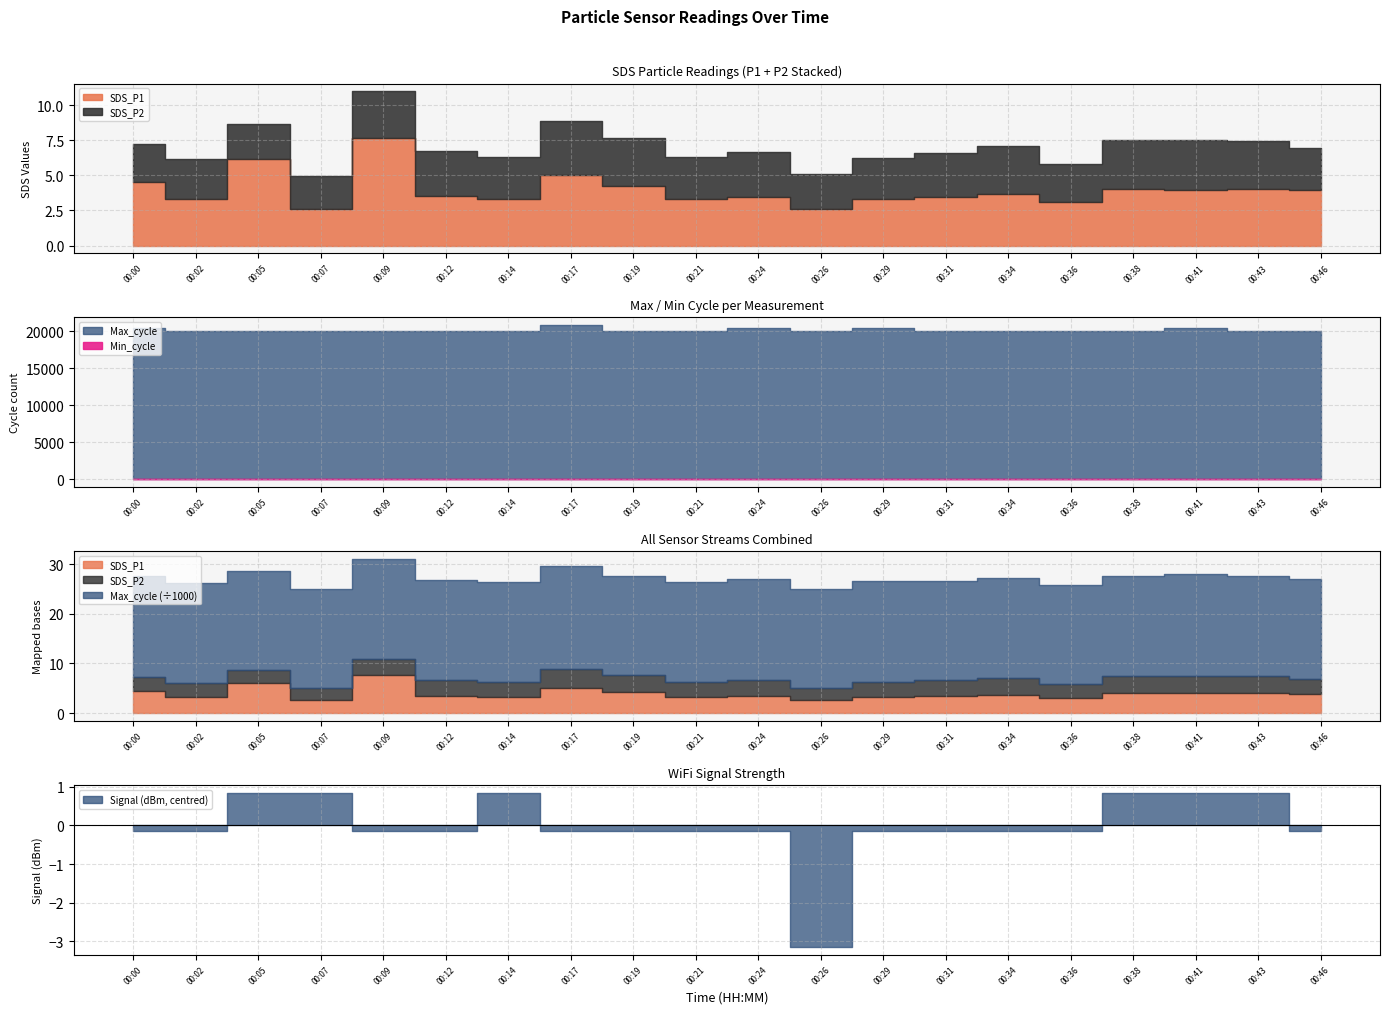

At which category is the sum across all series the highest?

00:17